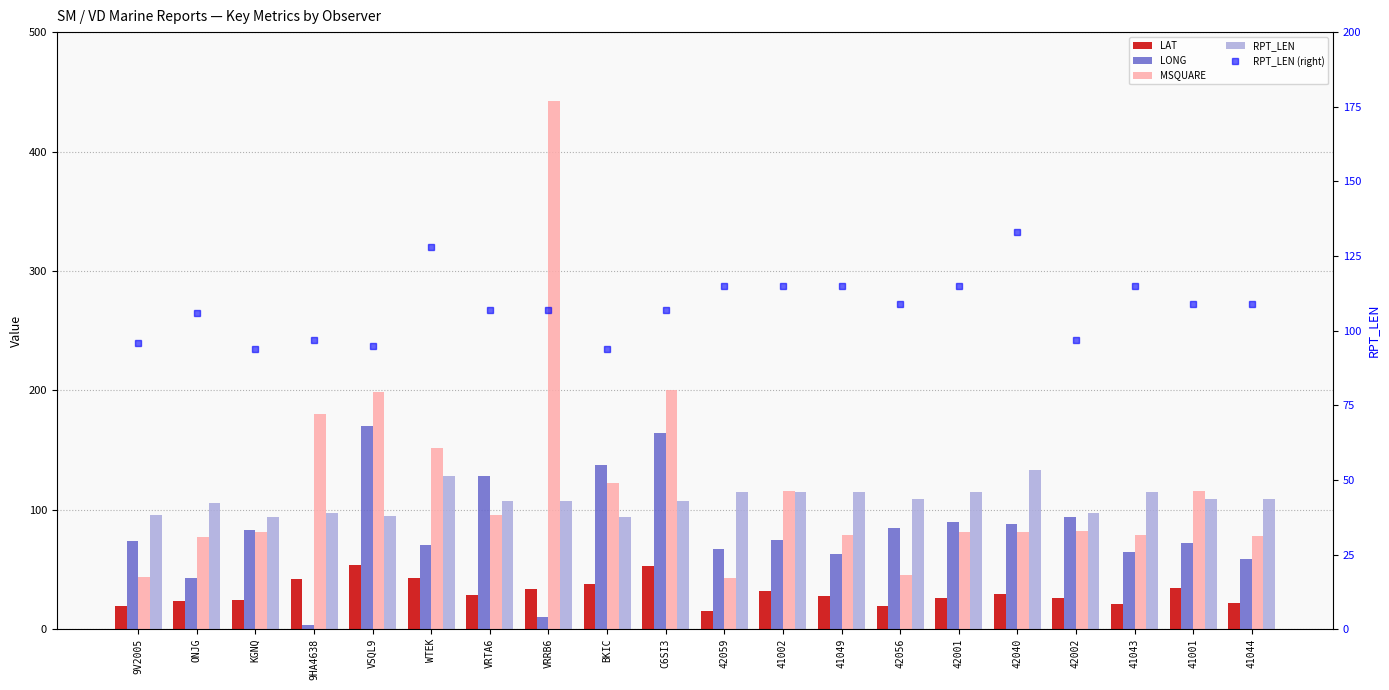

Reading right to left, extract all data points from this chart.

LAT: 21.6	34.7	21.0	26.1	29.2	25.9	19.8	27.5	31.8	15.3	52.8	38.1	33.5	29.0	43.1	53.8	41.8	24.2	23.7	19.4
LONG: 58.6	72.2	64.8	93.6	88.2	89.7	84.9	62.9	74.9	67.5	164.3	137.3	10.4	128.4	70.7	170.3	3.7	82.7	42.6	74.2
MSQUARE: 78.0	116.0	79.0	82.0	81.0	81.0	45.0	79.0	116.0	43.0	200.0	122.0	442.0	96.0	152.0	199.0	180.0	81.0	77.0	44.0
RPT_LEN: 109.0	109.0	115.0	97.0	133.0	115.0	109.0	115.0	115.0	115.0	107.0	94.0	107.0	107.0	128.0	95.0	97.0	94.0	106.0	96.0
RPT_LEN (right): 109.0	109.0	115.0	97.0	133.0	115.0	109.0	115.0	115.0	115.0	107.0	94.0	107.0	107.0	128.0	95.0	97.0	94.0	106.0	96.0